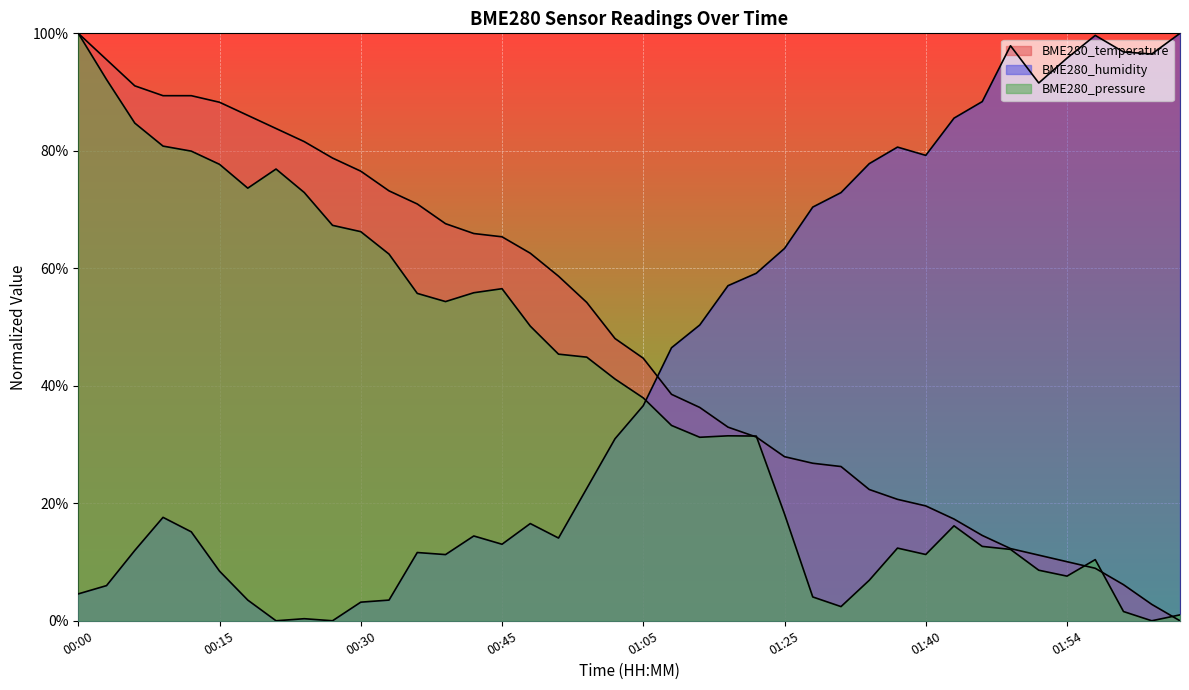

How many lines are shown in the chart?

3